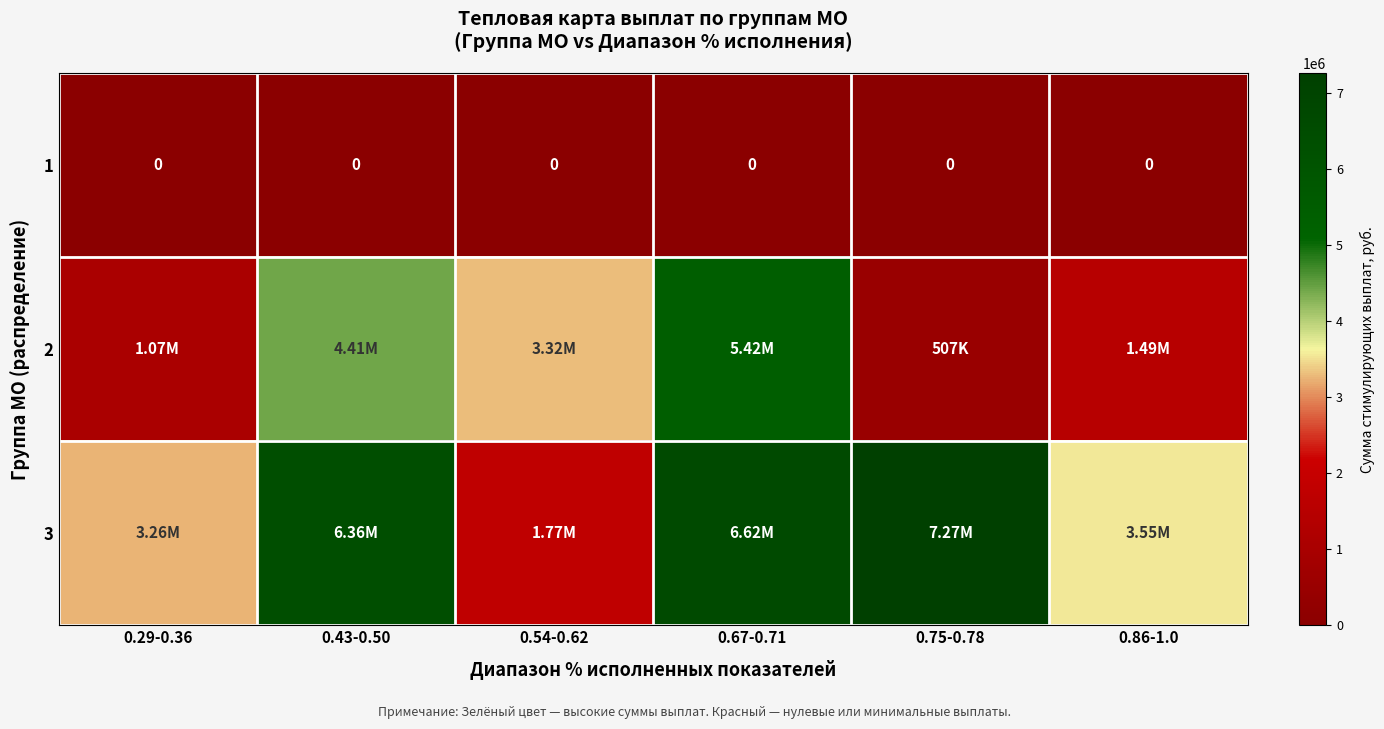

The 2 series shows 8084757 at 0.67-0.71. True or false?

False